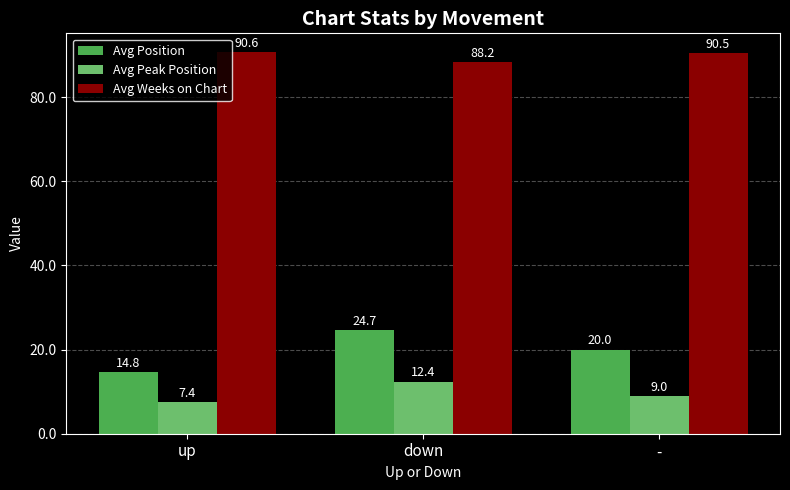

Does the chart contain any negative values?

No